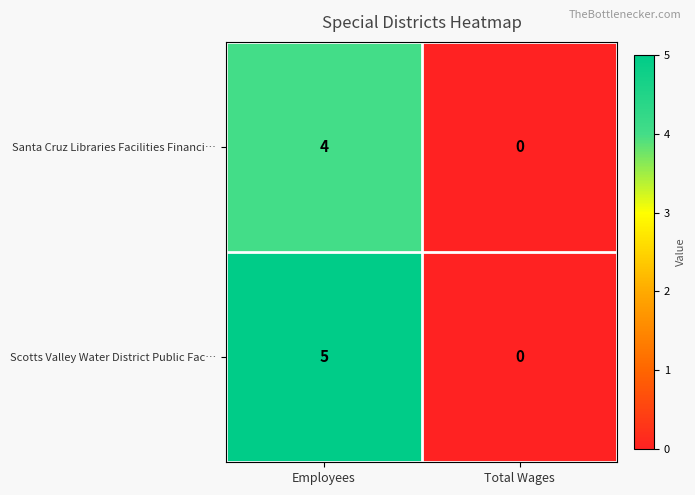

Rank the series by their maximum value, from highest to lowest.

Scotts Valley Water District Public Fac…, Santa Cruz Libraries Facilities Financi…